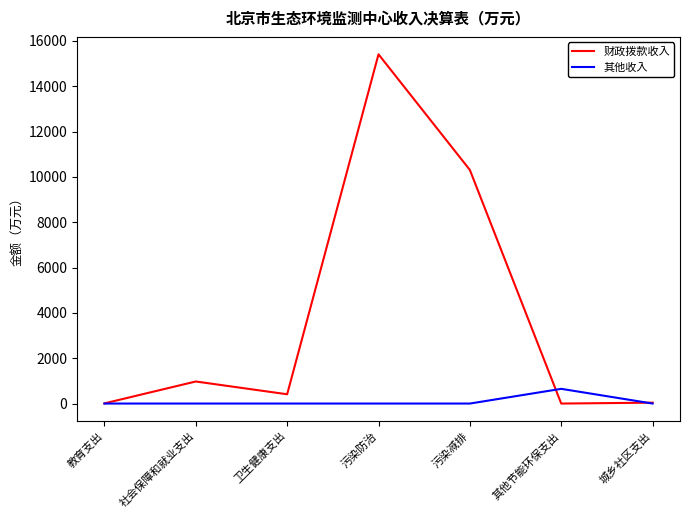

Is it true that 财政拨款收入 equals 8700.3 at 其他节能环保支出?

False